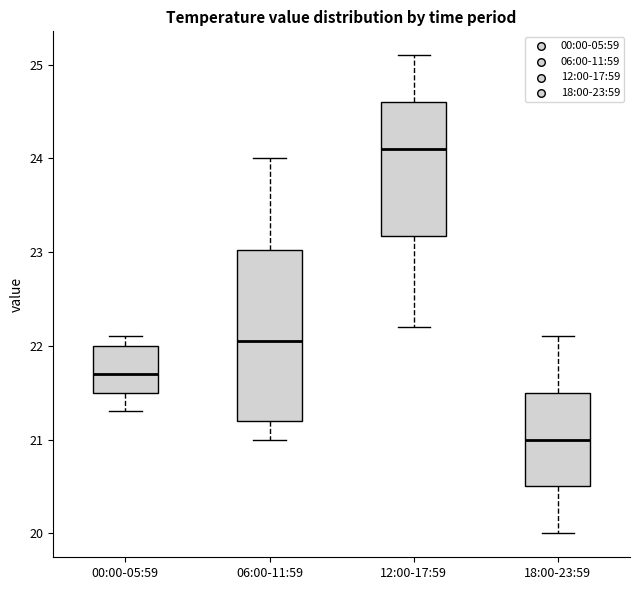

Reading left to right, read every box against the y-axis: the position of its median line, the range the box covers, and the ends of its whiskers. The values are not printed on the chart, so give them approximately, as read against the axis.

00:00-05:59: median 21.7, box 21.5 to 22.0, whiskers 21.3 to 22.1
06:00-11:59: median 22.1, box 21.2 to 23.0, whiskers 21.0 to 24.0
12:00-17:59: median 24.1, box 23.2 to 24.6, whiskers 22.2 to 25.1
18:00-23:59: median 21.0, box 20.5 to 21.5, whiskers 20.0 to 22.1